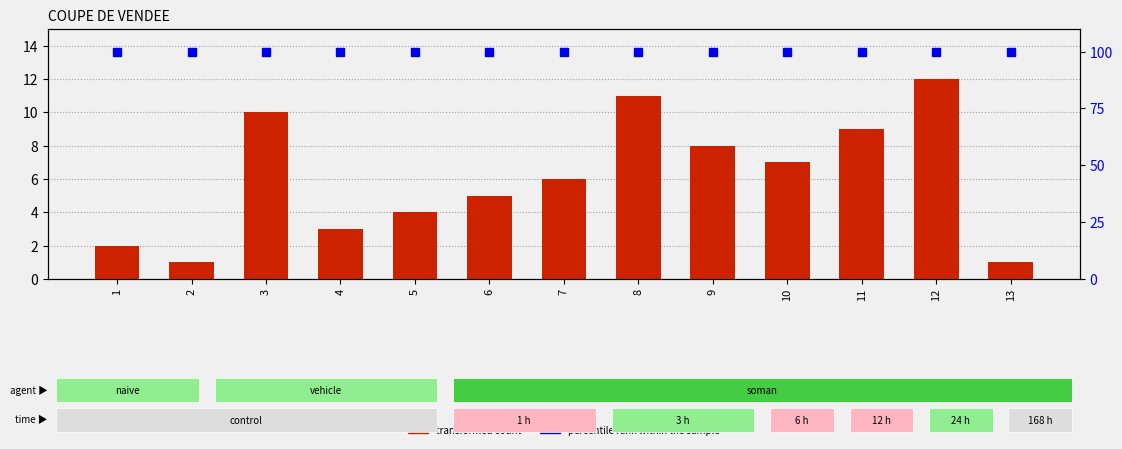

Is the value of percentile rank within the sample at 4 greater than the value of transformed count at 7?

Yes